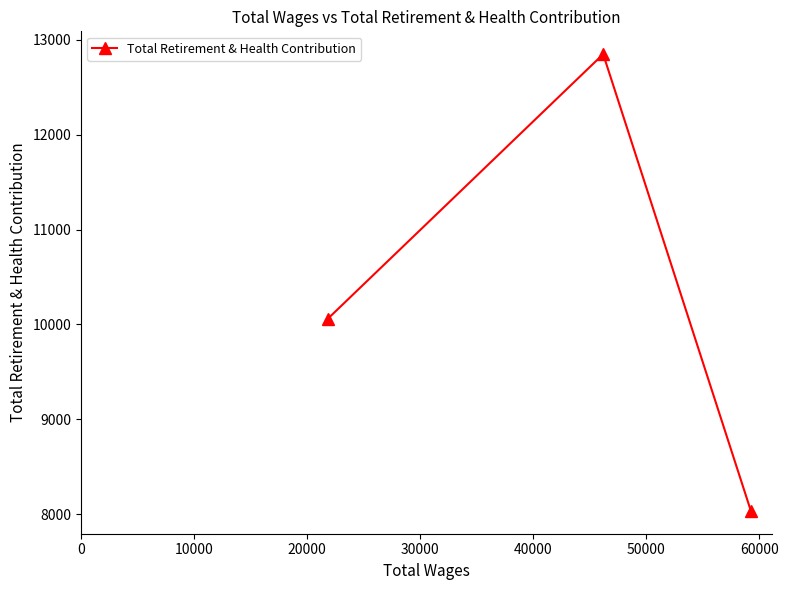

Reading right to left, extract all data points from this chart.

8036	12847	10060